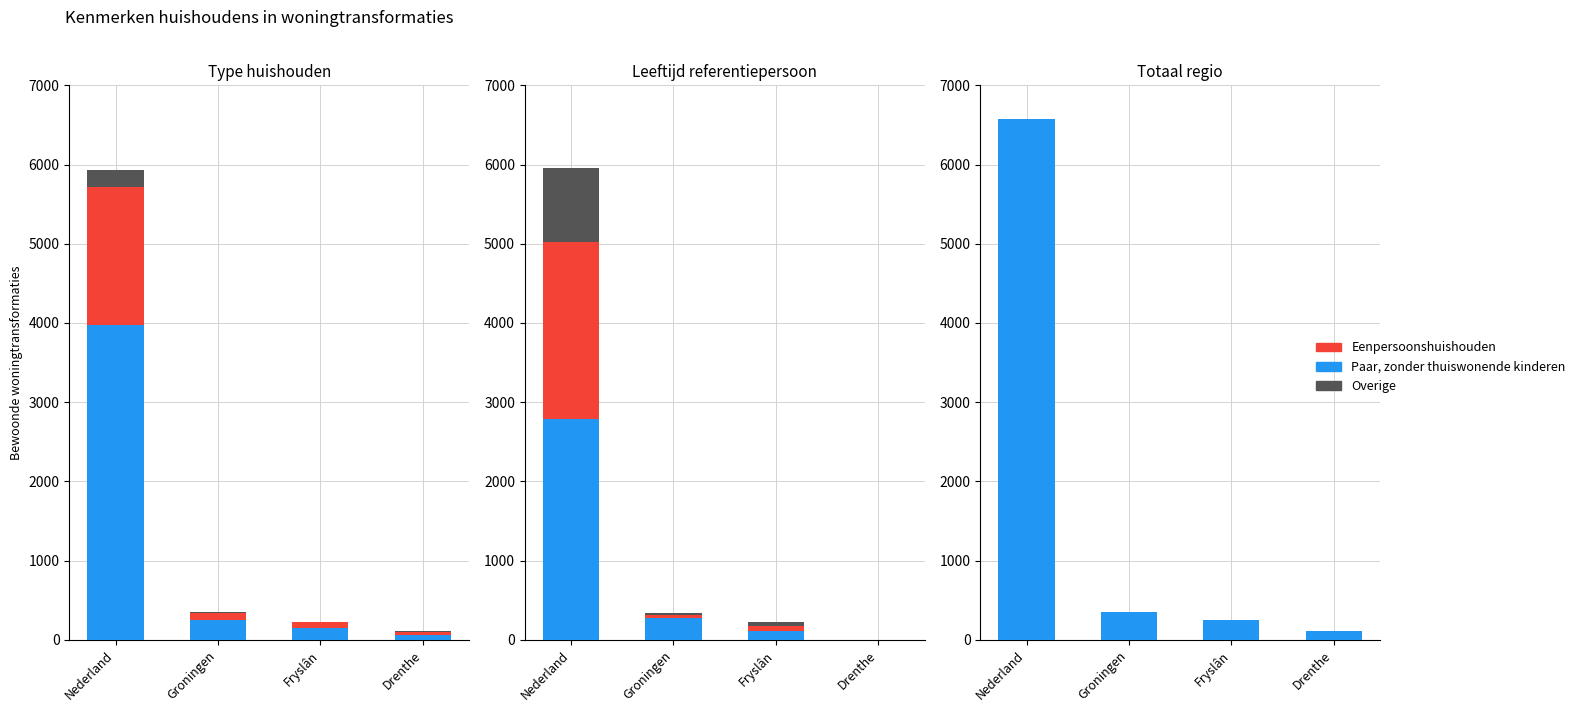

What value does the Overige series have at Drenthe?

10